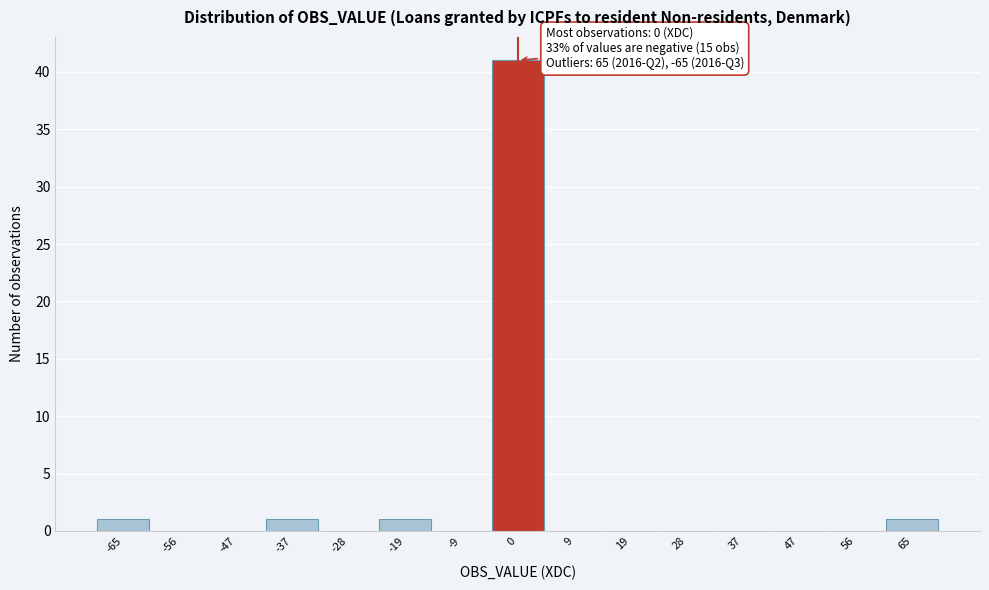

Over which range of the x-axis is the bar tallest?

-5 to 5